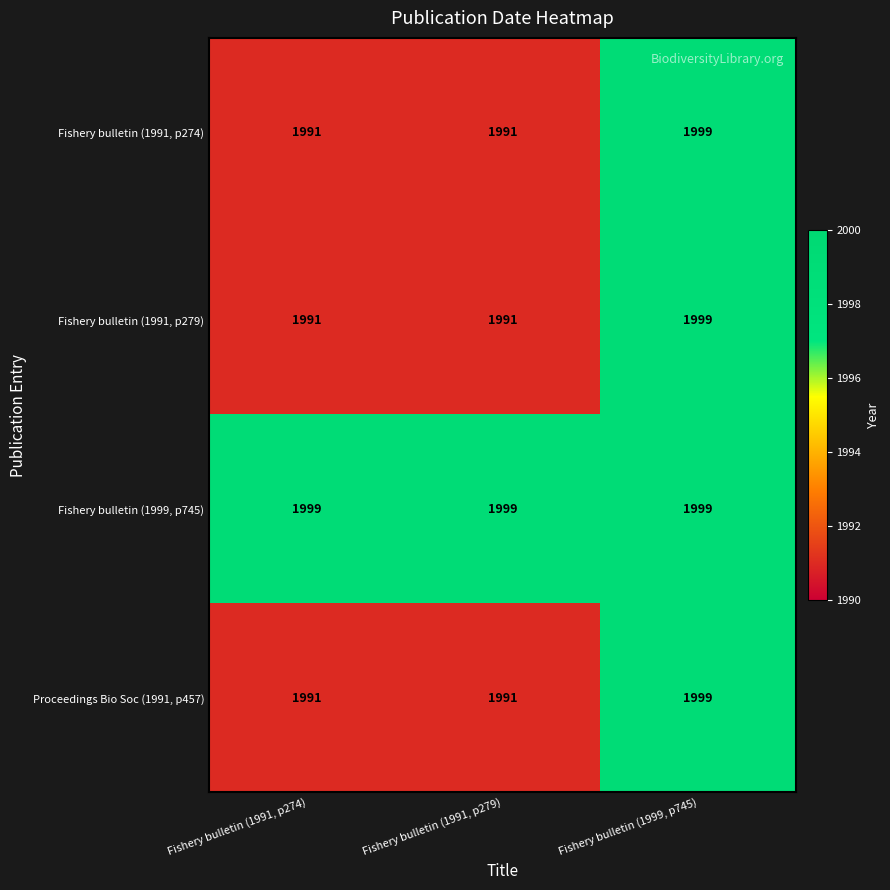

What is the difference between the highest and lowest values at Fishery bulletin (1991, p274)?

8